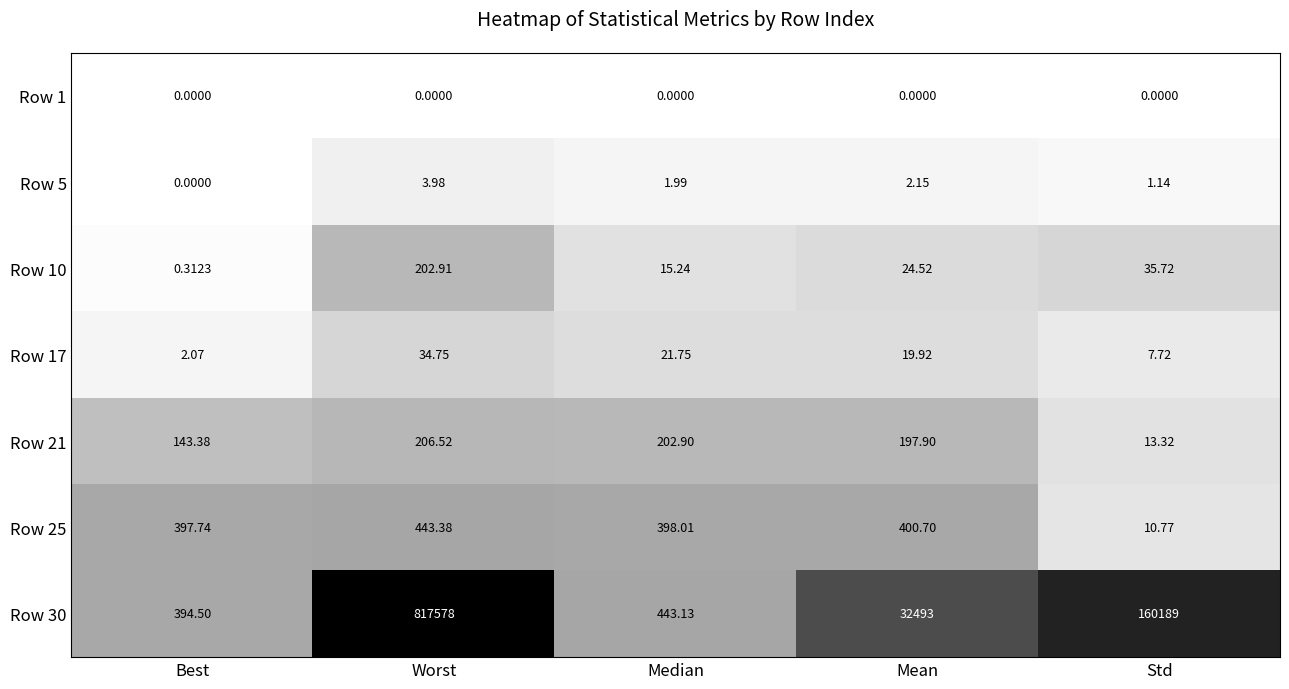

Is the value of Row 10 at Mean greater than the value of Row 21 at Worst?

No